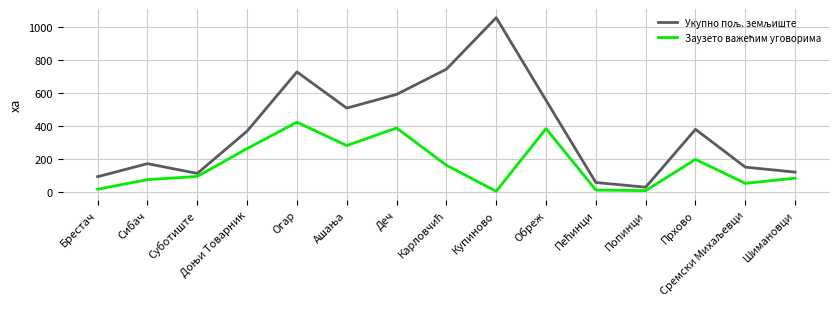

Which category has the highest value across all series?

Купиново